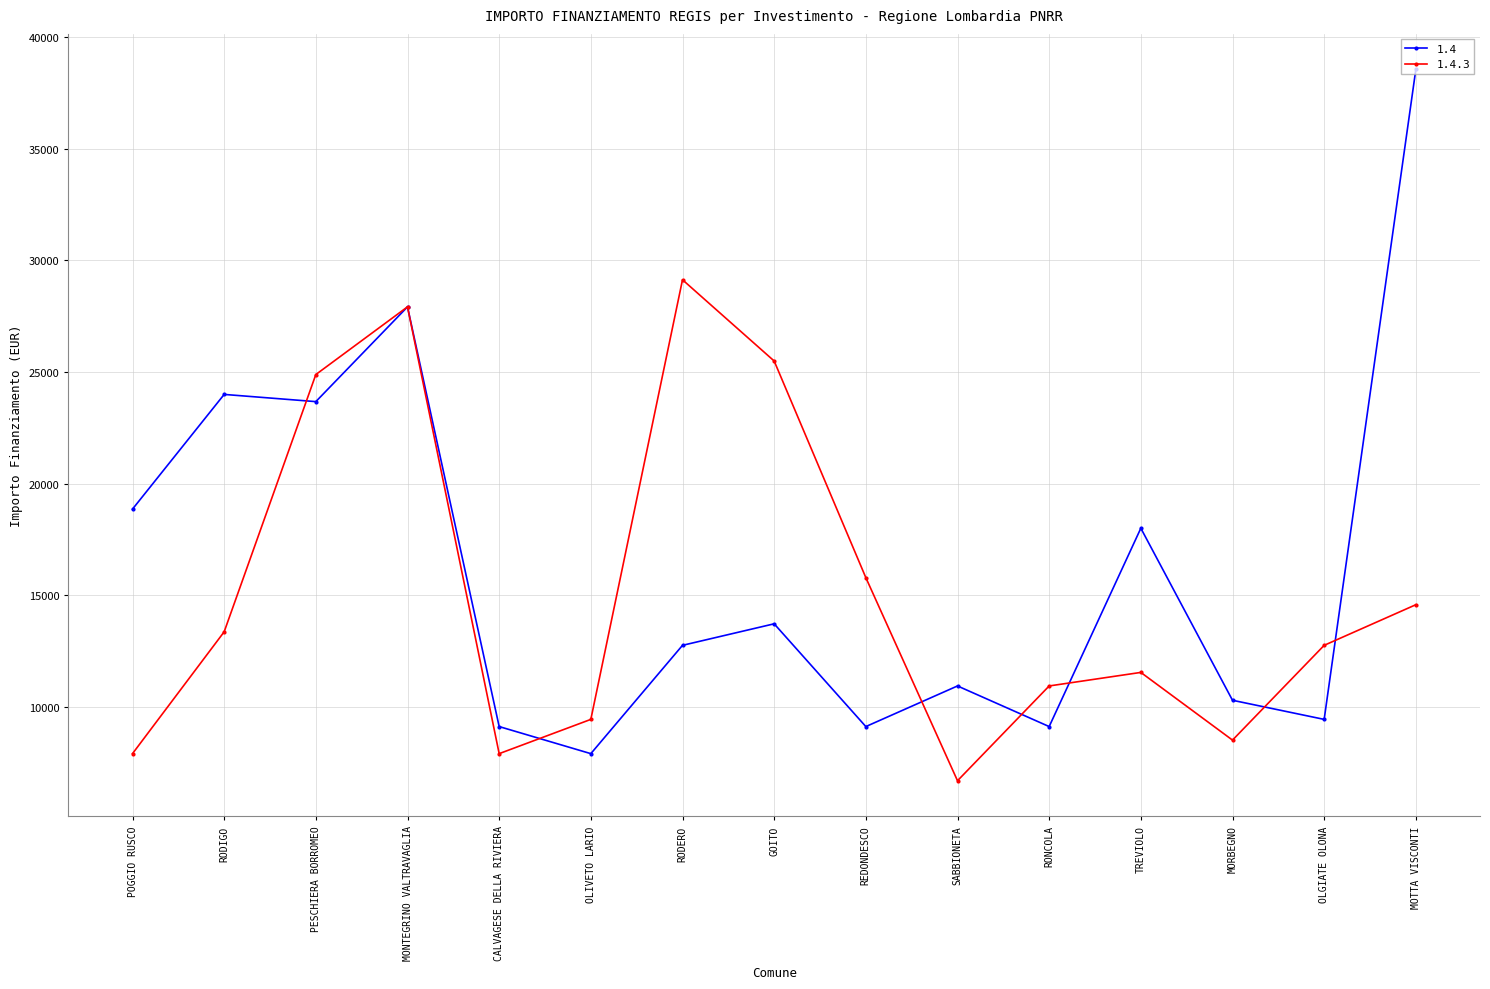

Is it true that 1.4.3 equals 19900 at MOTTA VISCONTI?

False